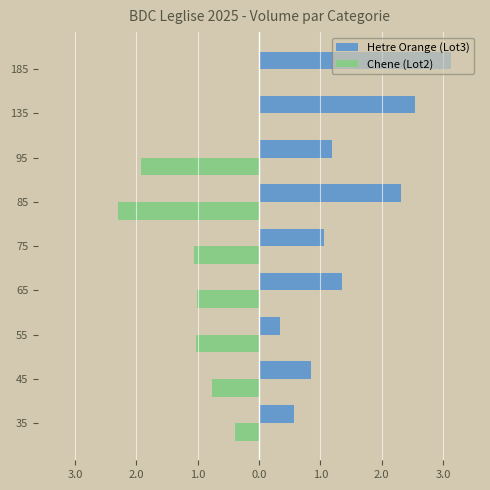

What are all the series names shown in the legend?

Hetre Orange (Lot3), Chene (Lot2)